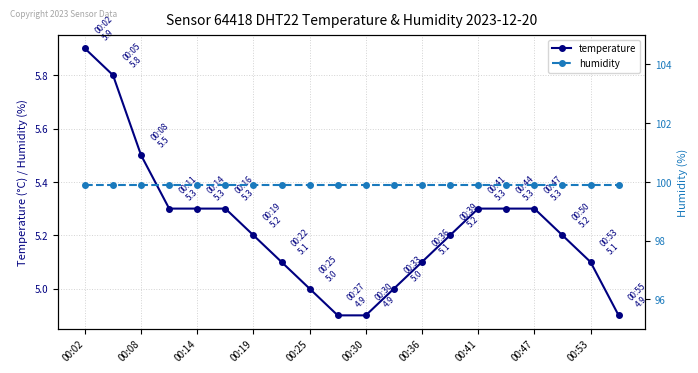

What is the maximum value for temperature?

5.9